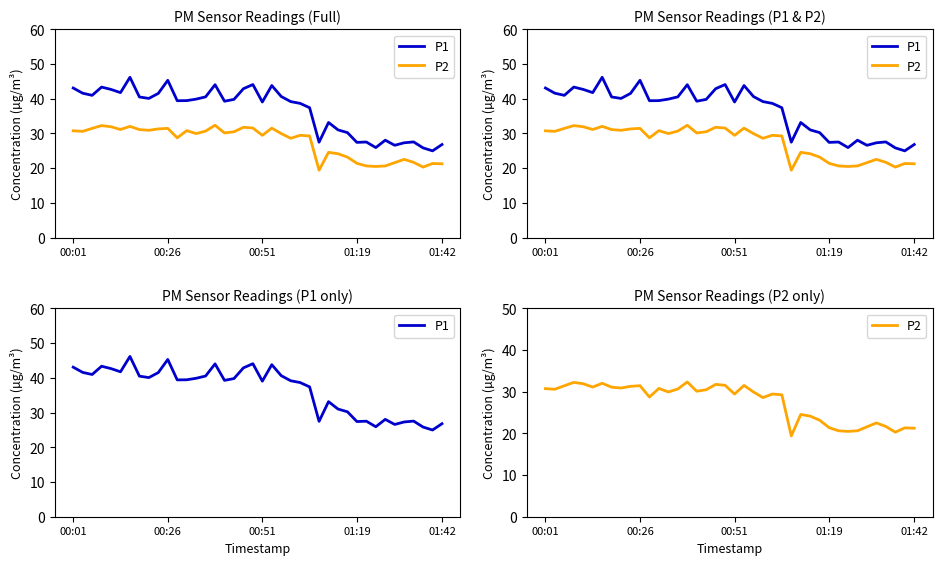

Count the number of data series in this chart.

2